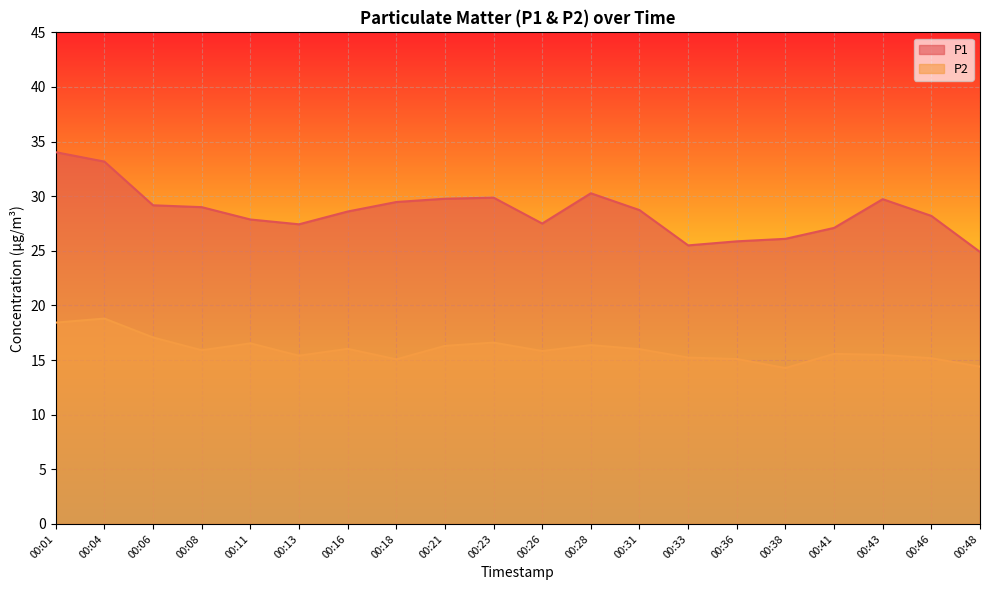

Reading left to right, transcribe all the data shown in this chart.

P1: 00:01=34.0	00:04=33.2	00:06=29.2	00:08=29.0	00:11=27.9	00:13=27.4	00:16=28.6	00:18=29.5	00:21=29.8	00:23=29.9	00:26=27.5	00:28=30.3	00:31=28.7	00:33=25.5	00:36=25.9	00:38=26.1	00:41=27.1	00:43=29.7	00:46=28.2	00:48=24.9
P2: 00:01=18.4	00:04=18.8	00:06=17.1	00:08=15.9	00:11=16.5	00:13=15.4	00:16=16.0	00:18=15.1	00:21=16.3	00:23=16.6	00:26=15.8	00:28=16.4	00:31=16.0	00:33=15.2	00:36=15.1	00:38=14.3	00:41=15.6	00:43=15.5	00:46=15.2	00:48=14.4